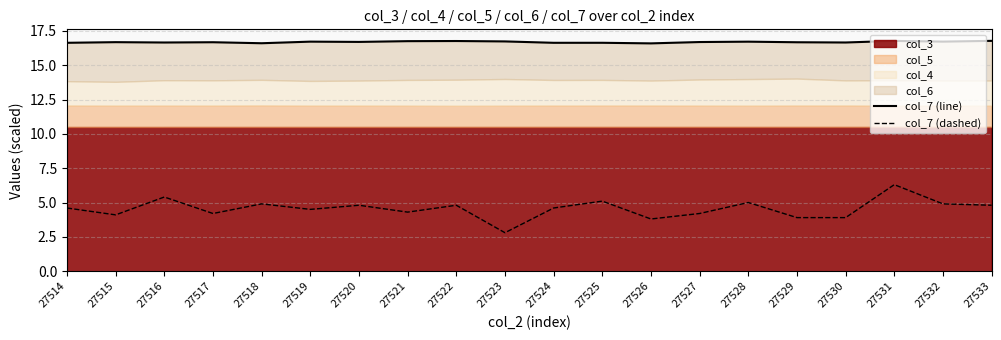

What value does the col_7 (line) series have at 27523?

16.7